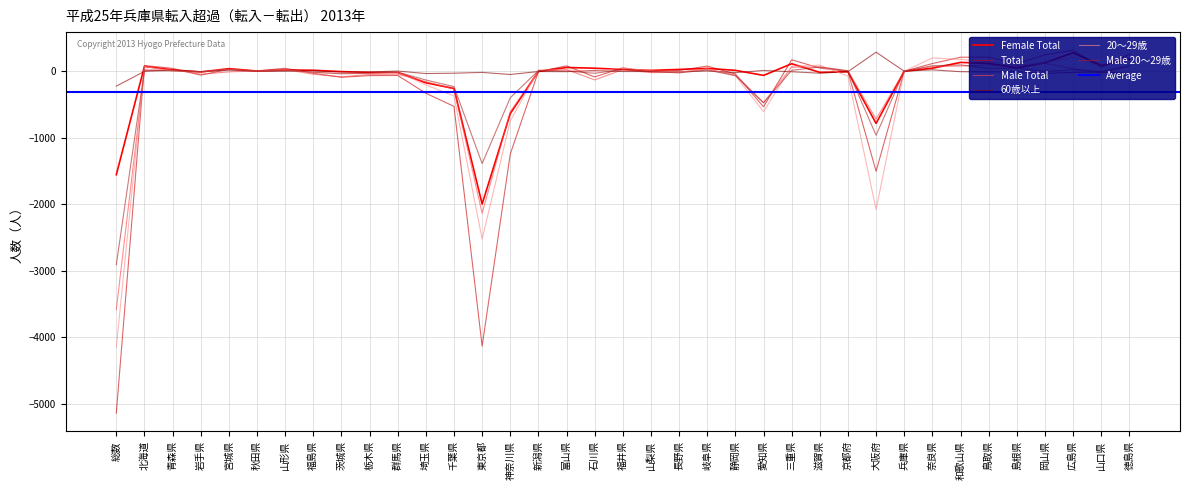

At which label does Female Total reach its peak?

広島県